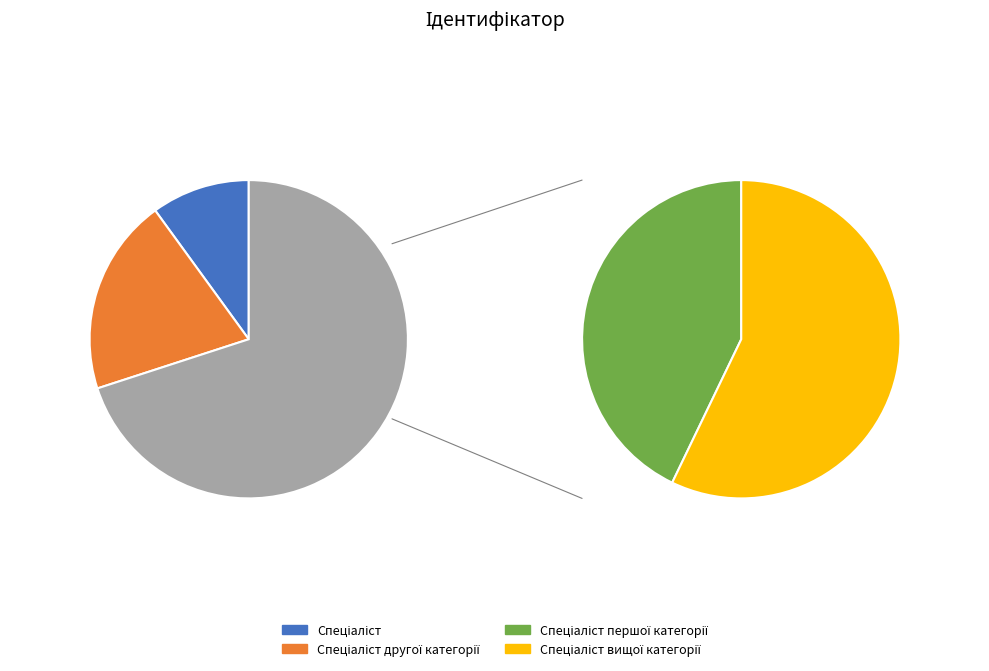

Count the number of slices in the pie.

4